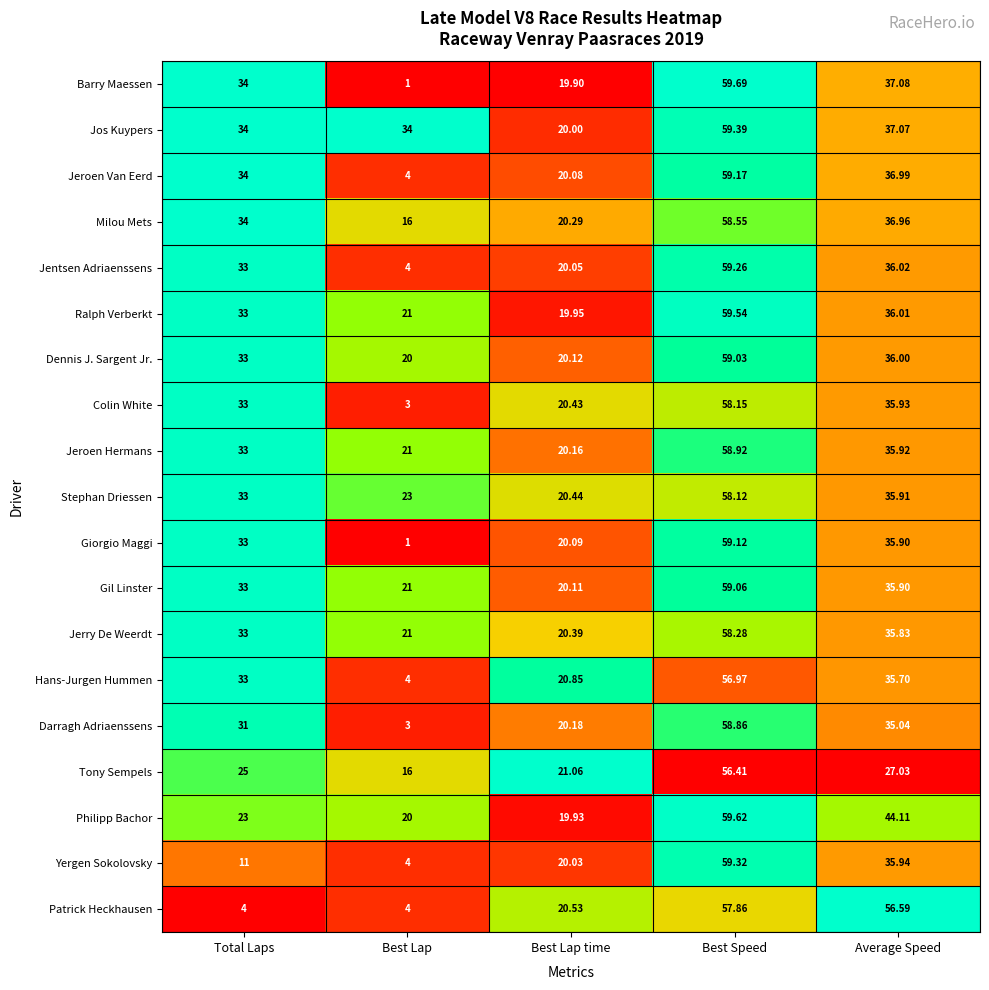

Which series has the widest spread of values?

Barry Maessen